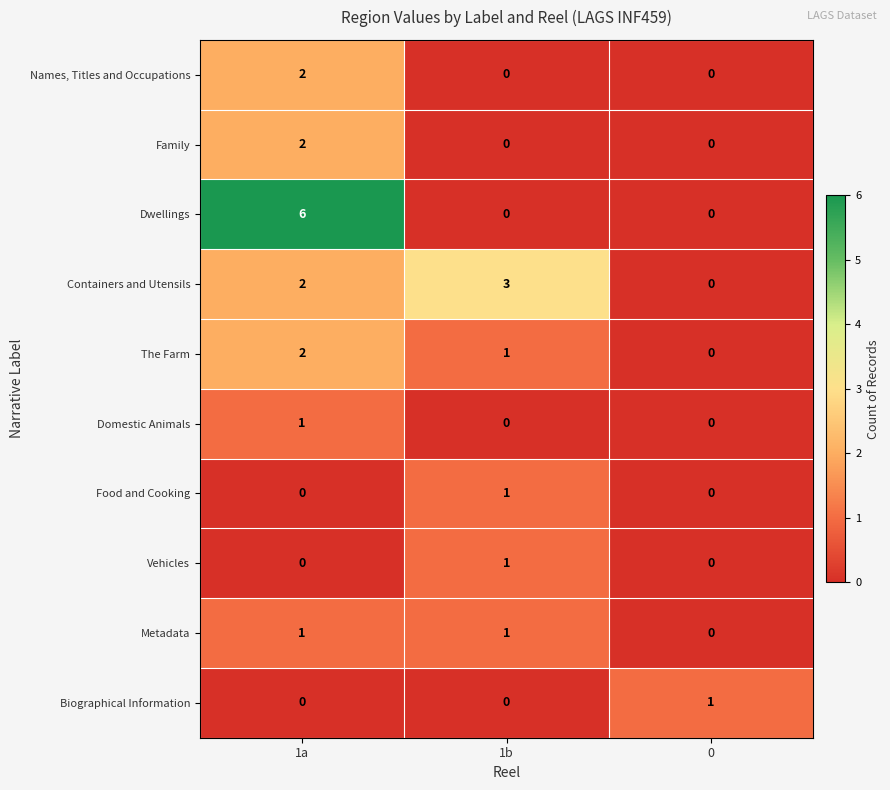

Reading right to left, extract all data points from this chart.

Names, Titles and Occupations: 0	0	2
Family: 0	0	2
Dwellings: 0	0	6
Containers and Utensils: 0	3	2
The Farm: 0	1	2
Domestic Animals: 0	0	1
Food and Cooking: 0	1	0
Vehicles: 0	1	0
Metadata: 0	1	1
Biographical Information: 1	0	0